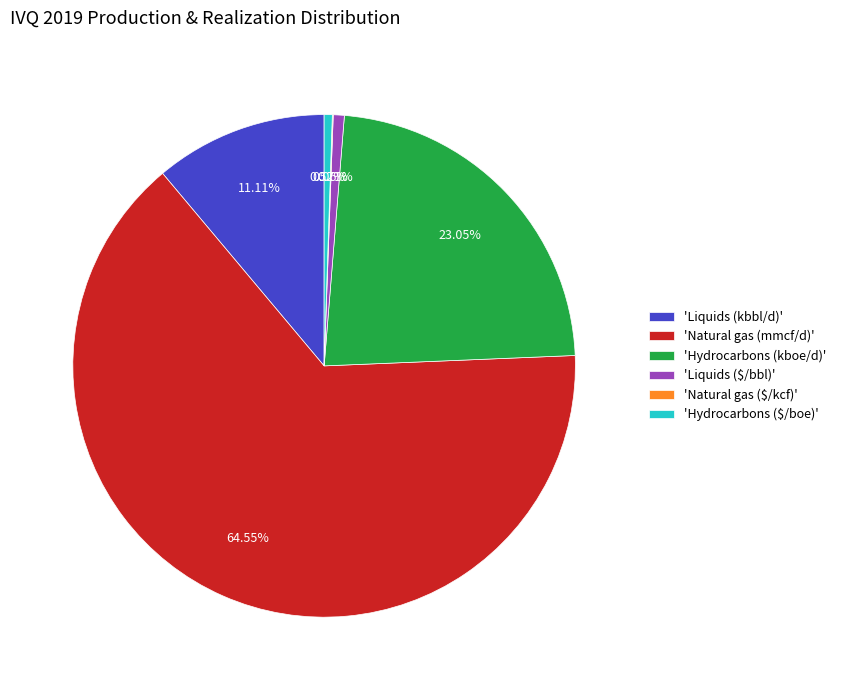

What is the largest slice in the pie chart?

'Natural gas (mmcf/d)'